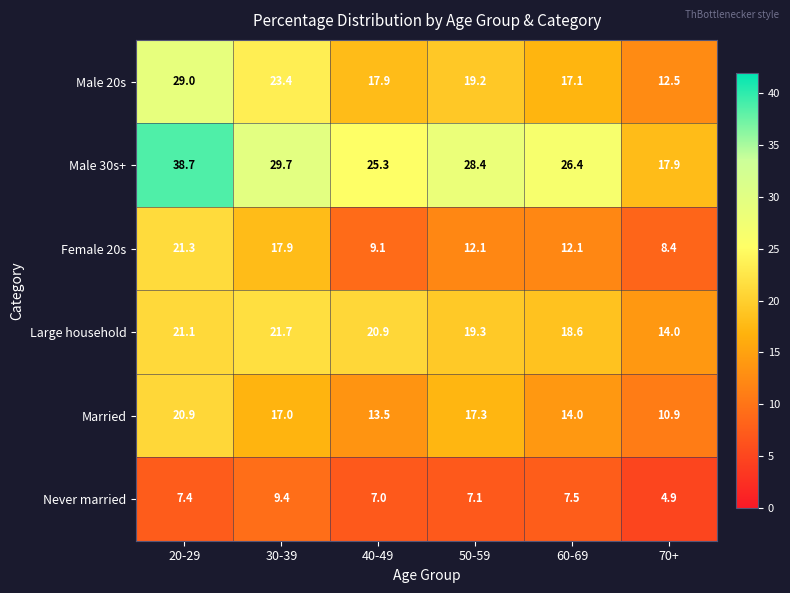

At which category is the sum across all series the highest?

20-29